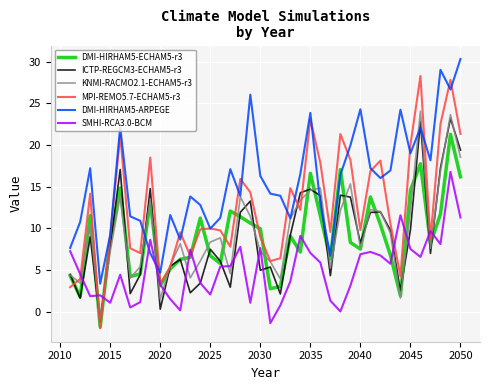

Which series ends up on top after the final intersection of DMI-HIRHAM5-ECHAM5-r3 and ICTP-REGCM3-ECHAM5-r3?

ICTP-REGCM3-ECHAM5-r3